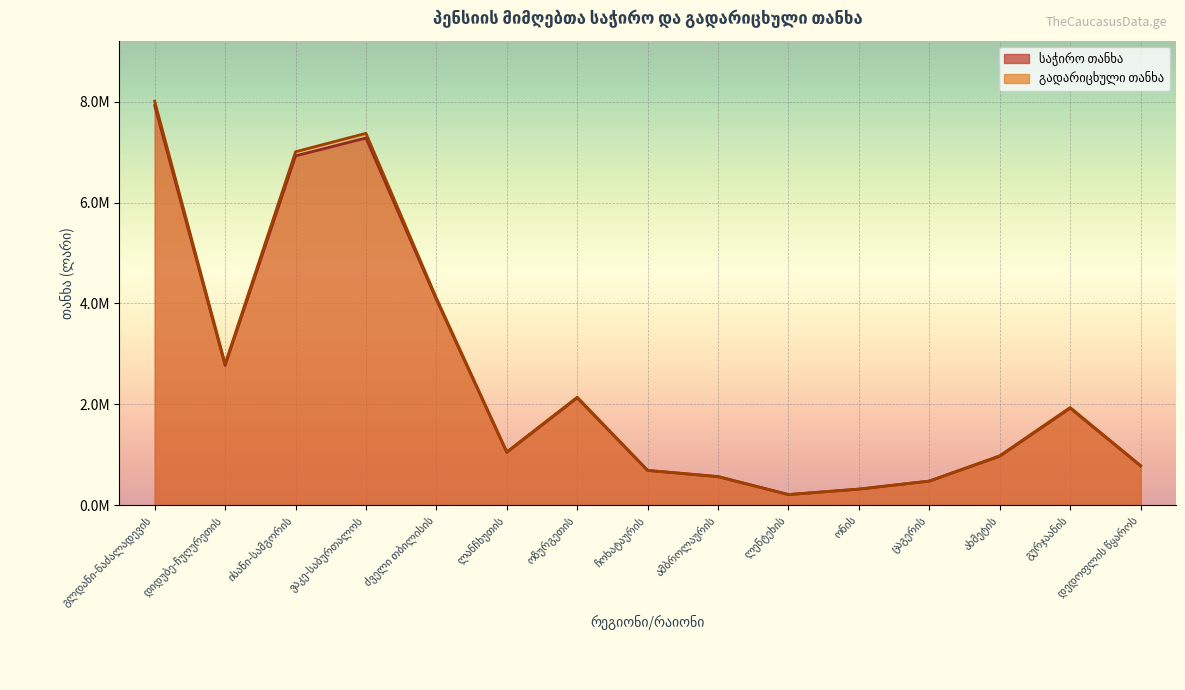

True or false: გადარიცხული თანხა and საჭირო თანხა cross at least once.

False